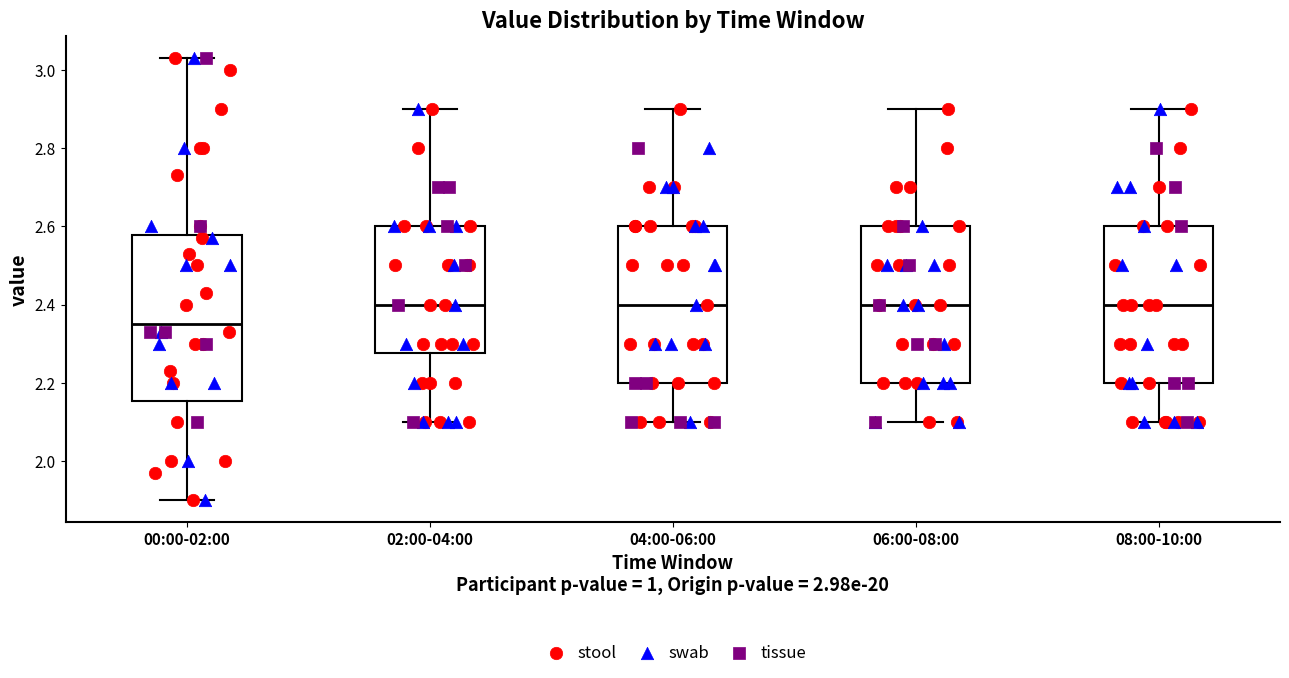

Where is the lower edge of the box for 00:00-02:00 on the y-axis? The values are not printed on the chart, so give them approximately, as read against the axis.

2.16